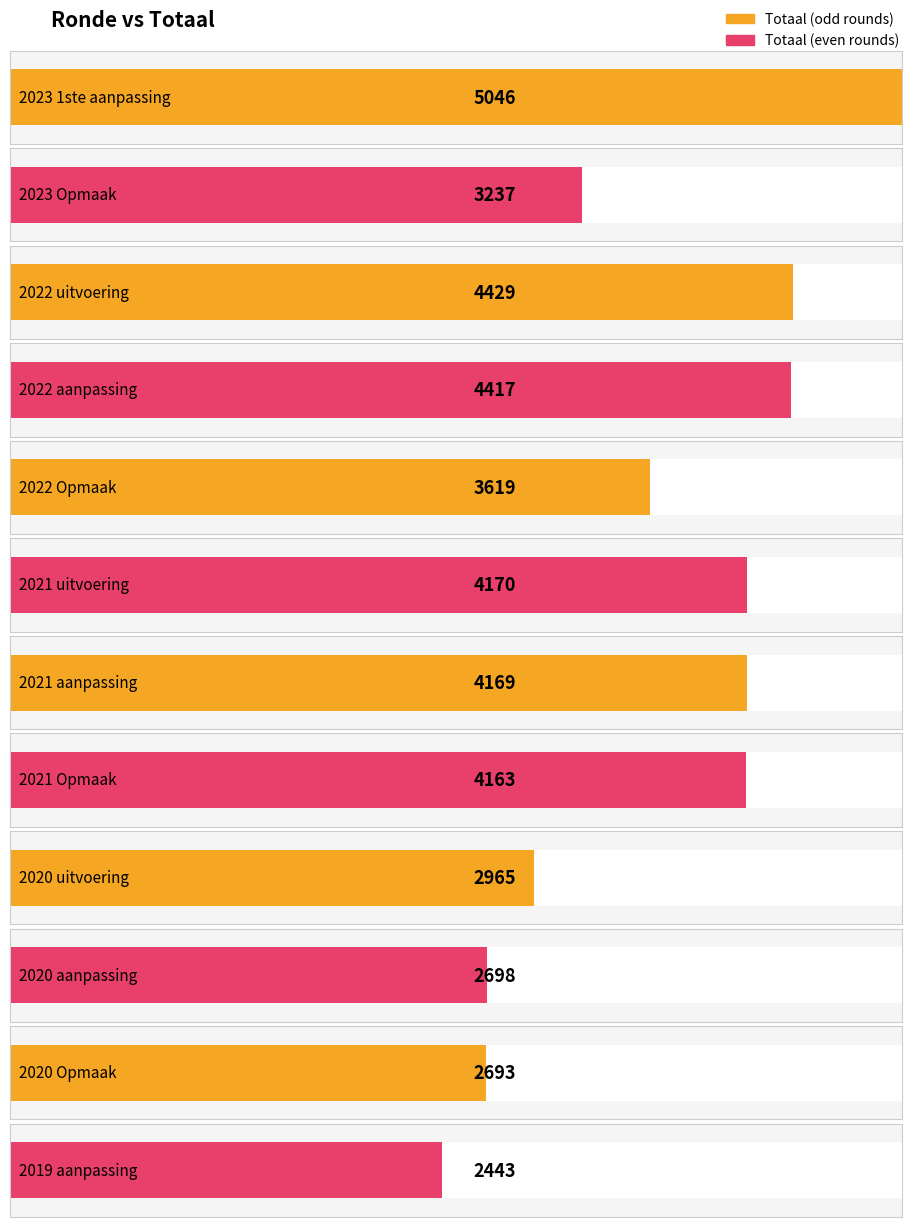

Does the chart contain stacked bars?

No